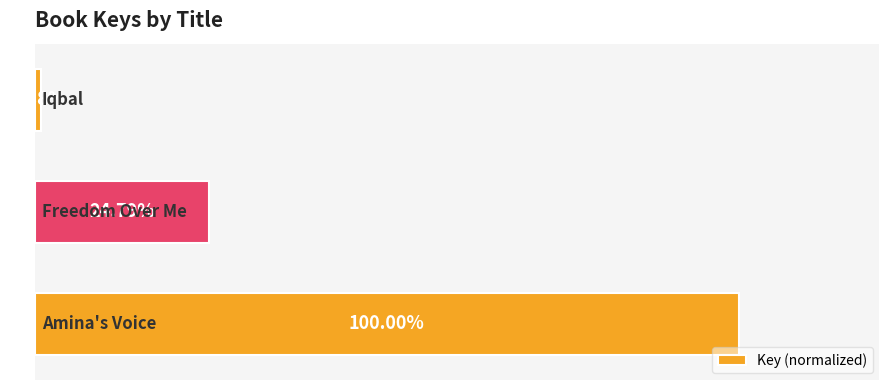

Are the bars horizontal?

Yes